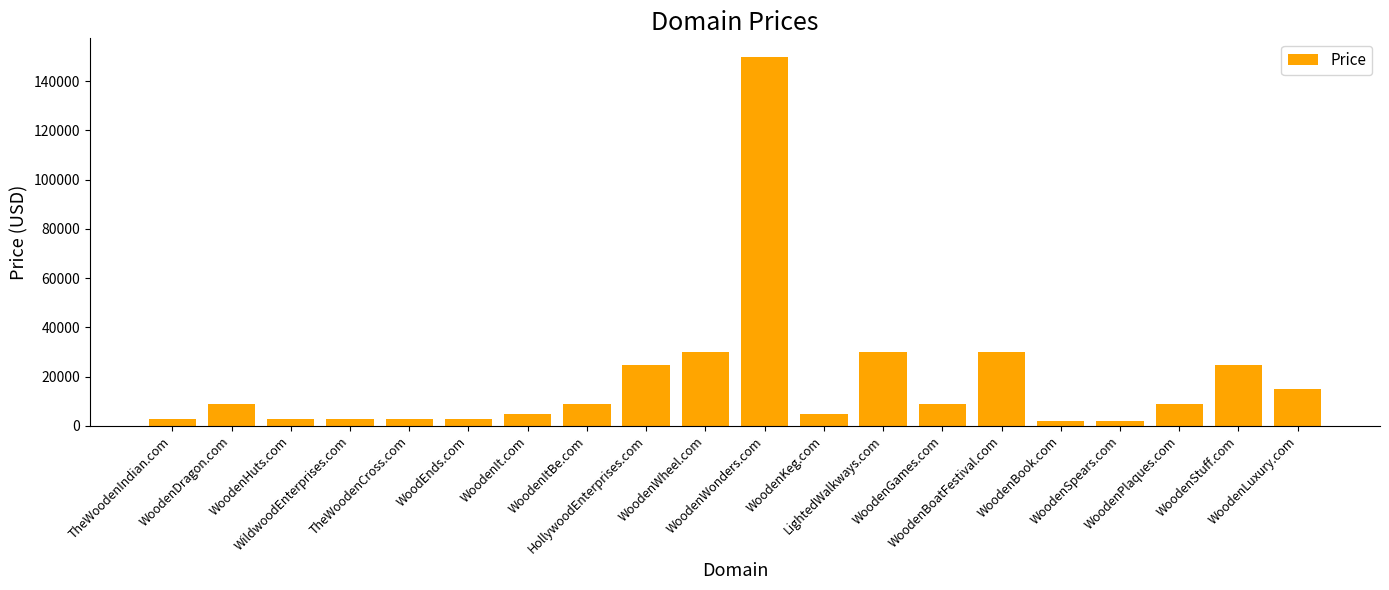

At which category does the chart reach its peak across all series?

WoodenWonders.com